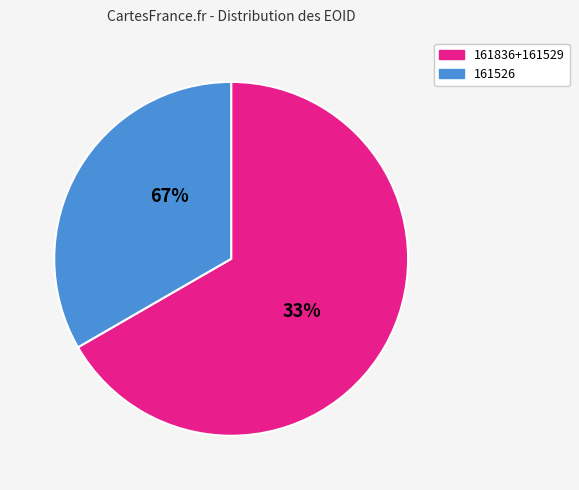

The 161529 slice represents 33% of the pie. True or false?

True